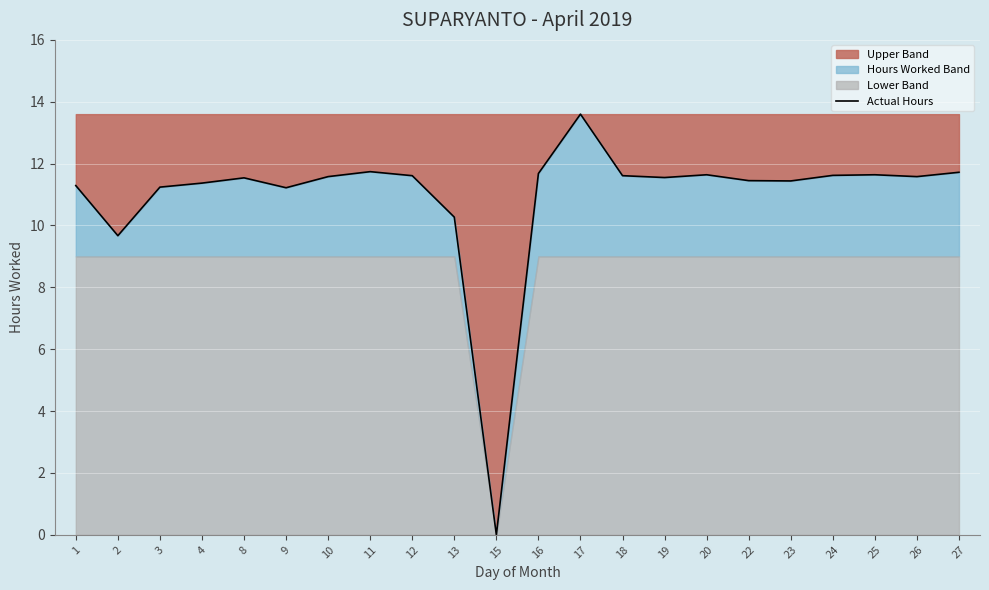

At which label does the data first exceed 11?

1